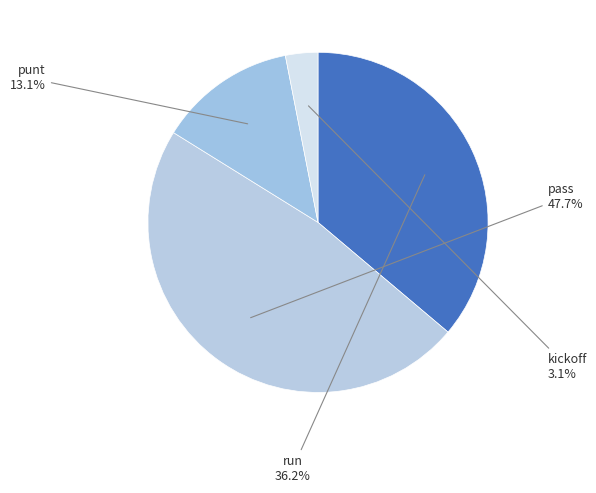

What portion of the pie excludes kickoff?

96.9%